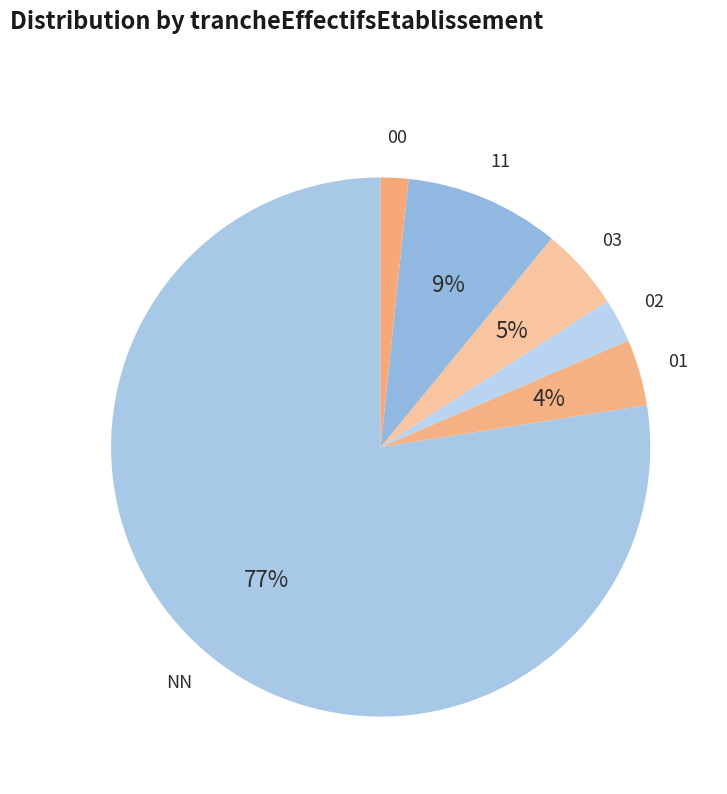

How many slices are in this pie chart?

6